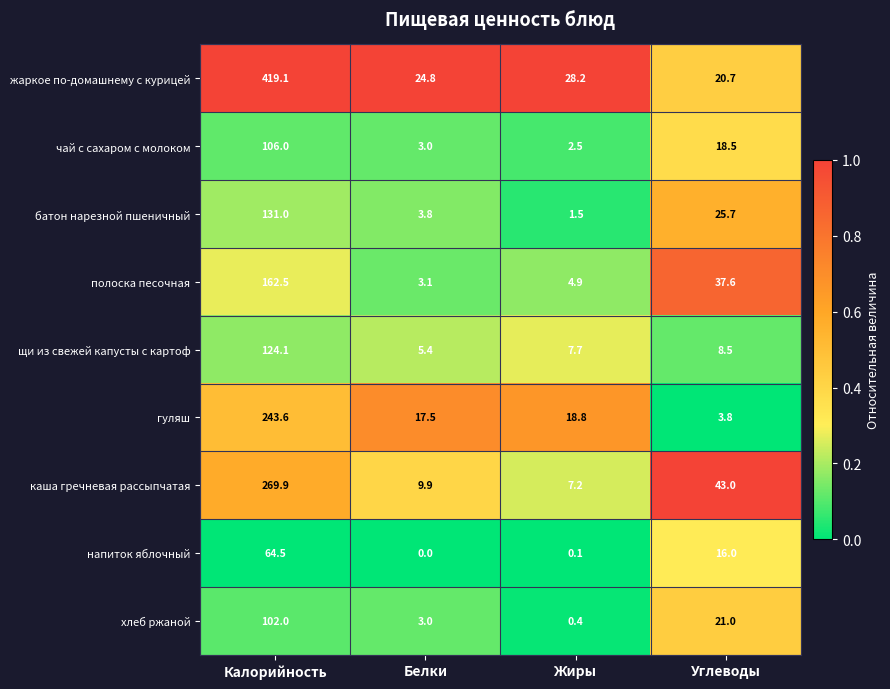

Which series changed the most between Жиры and Углеводы?

каша гречневая рассыпчатая